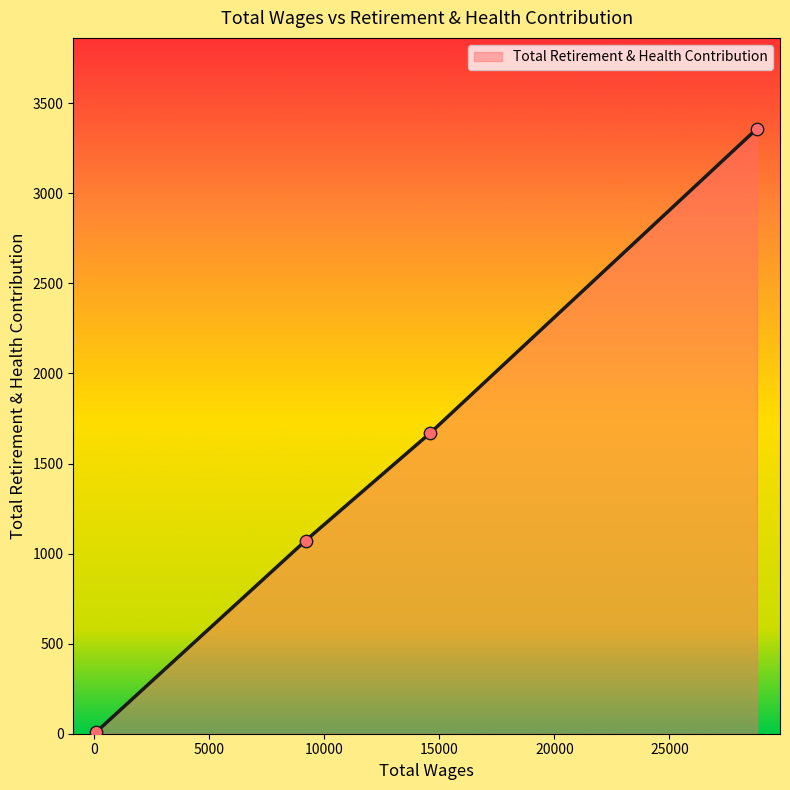

True or false: the data has more than 1 interior local peaks.

False